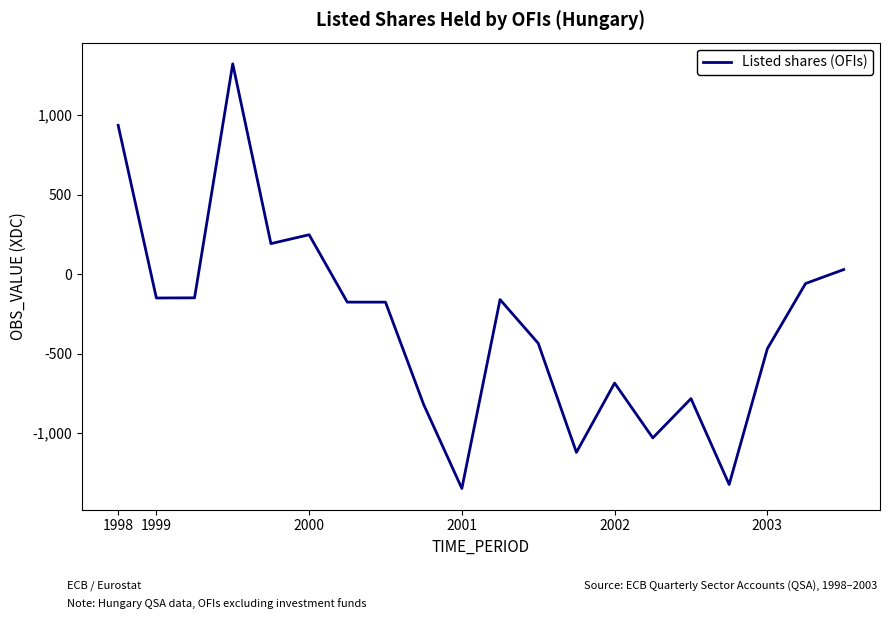

How many negative values are there?

15